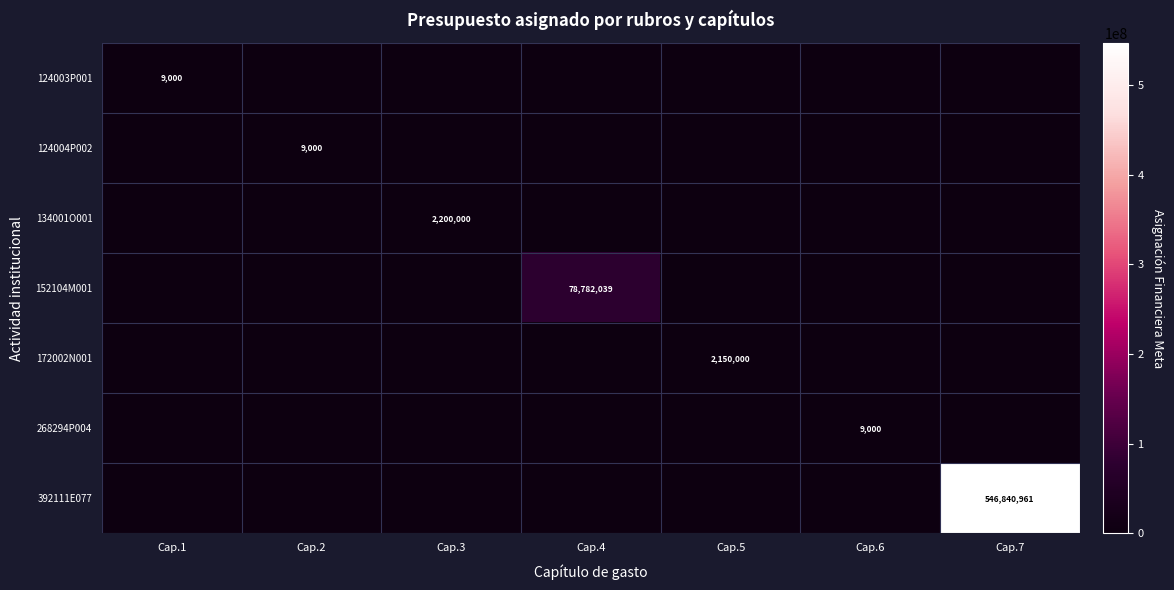

Which label corresponds to the smallest value in the chart?

Cap.2